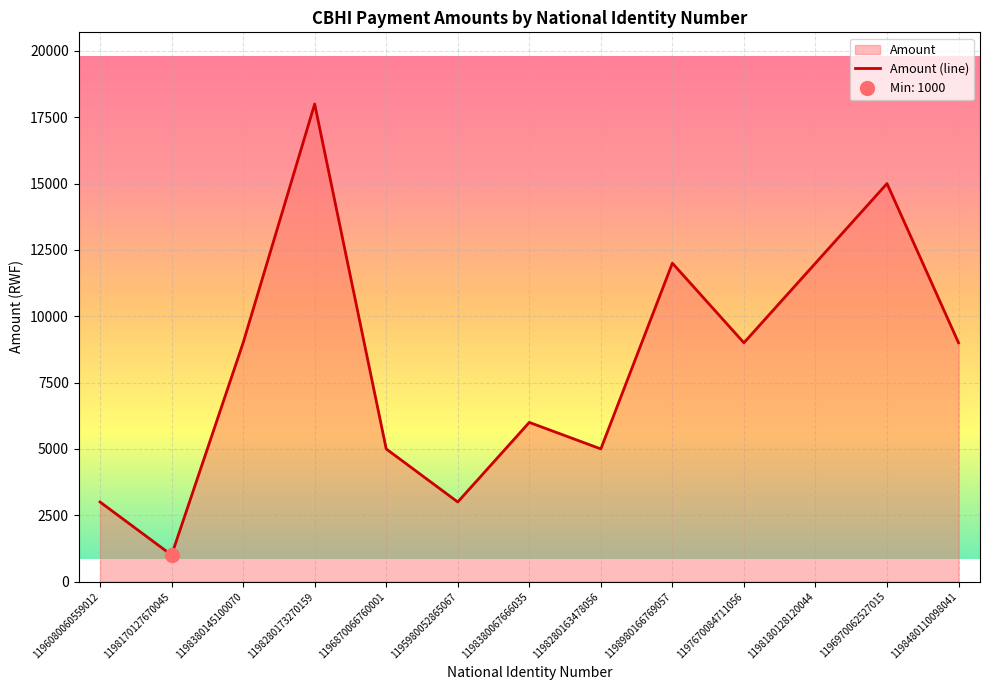

At which category does the chart reach its peak across all series?

1198280173270159